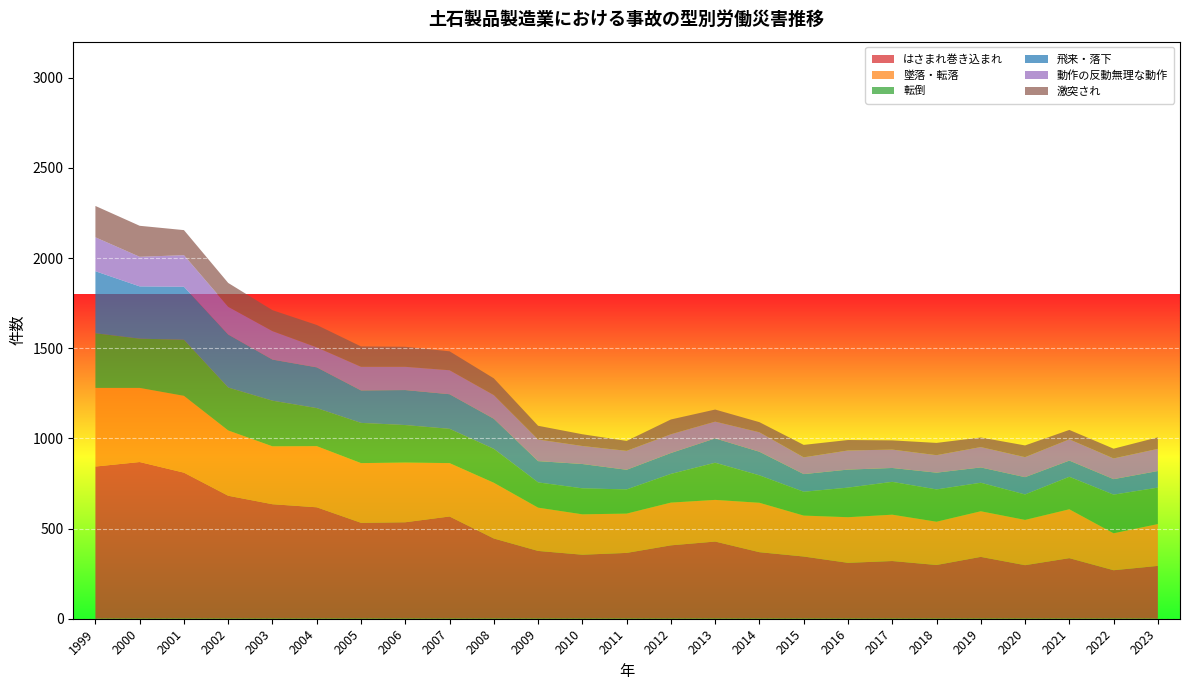

Reading left to right, what are all the values shown in this chart?

はさまれ巻き込まれ: 1999=844	2000=869	2001=810	2002=682	2003=635	2004=618	2005=532	2006=535	2007=567	2008=445	2009=376	2010=355	2011=365	2012=407	2013=428	2014=369	2015=345	2016=310	2017=320	2018=298	2019=343	2020=297	2021=336	2022=269	2023=293
墜落・転落: 1999=436	2000=411	2001=426	2002=362	2003=321	2004=339	2005=331	2006=331	2007=296	2008=309	2009=240	2010=224	2011=218	2012=237	2013=231	2014=274	2015=227	2016=253	2017=257	2018=240	2019=253	2020=251	2021=271	2022=205	2023=232
転倒: 1999=303	2000=273	2001=311	2002=238	2003=253	2004=211	2005=223	2006=208	2007=190	2008=188	2009=140	2010=144	2011=134	2012=159	2013=206	2014=152	2015=132	2016=164	2017=182	2018=179	2019=158	2020=141	2021=180	2022=214	2023=202
飛来・落下: 1999=344	2000=290	2001=294	2002=294	2003=228	2004=226	2005=180	2006=194	2007=192	2008=167	2009=118	2010=135	2011=109	2012=116	2013=135	2014=131	2015=98	2016=100	2017=77	2018=93	2019=85	2020=96	2021=90	2022=86	2023=92
動作の反動無理な動作: 1999=188	2000=164	2001=175	2002=154	2003=158	2004=111	2005=131	2006=129	2007=133	2008=131	2009=120	2010=100	2011=105	2012=104	2013=93	2014=108	2015=93	2016=106	2017=102	2018=97	2019=113	2020=111	2021=118	2022=115	2023=123
激突され: 1999=174	2000=172	2001=139	2002=132	2003=116	2004=124	2005=113	2006=111	2007=105	2008=93	2009=76	2010=65	2011=55	2012=82	2013=67	2014=56	2015=69	2016=58	2017=51	2018=68	2019=53	2020=65	2021=52	2022=54	2023=64